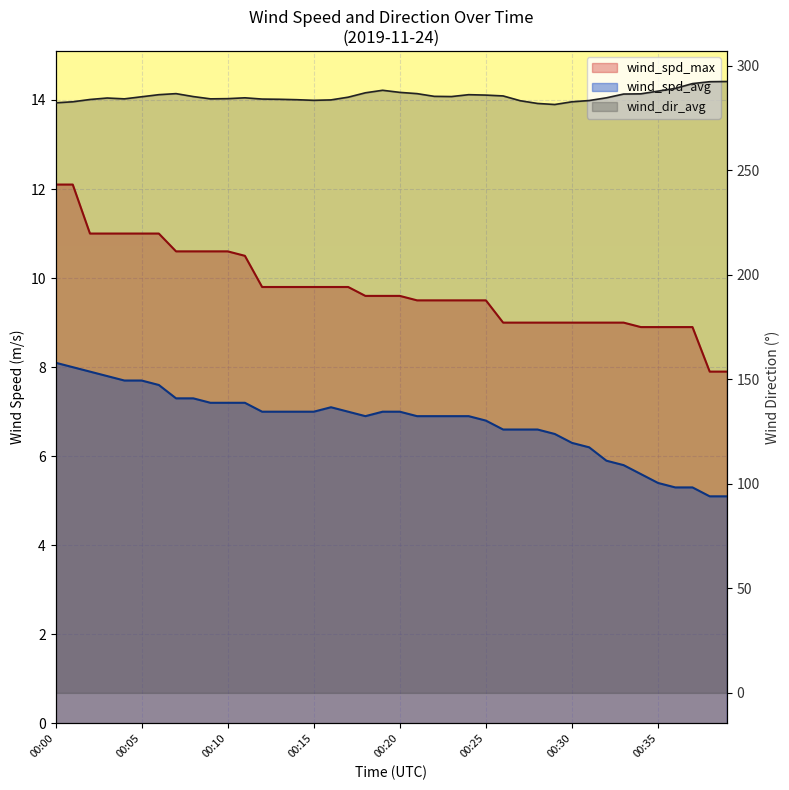

True or false: wind_dir_avg and wind_spd_max intersect in this chart.

False